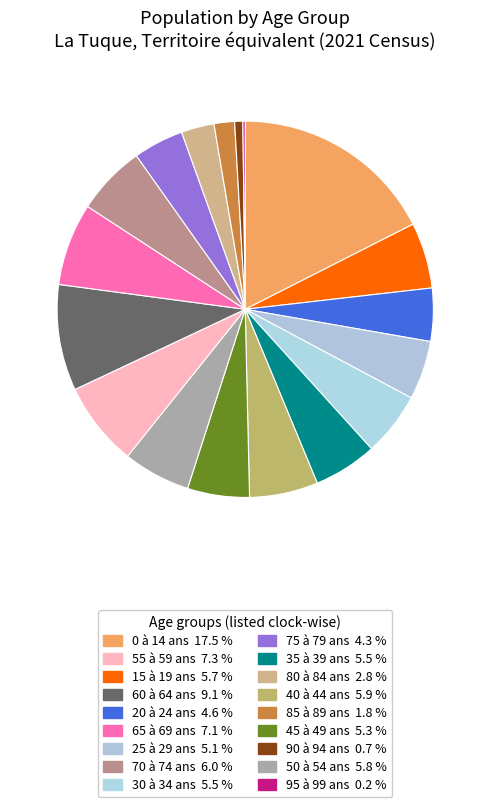

Is there any slice that represents more than half of the pie?

No